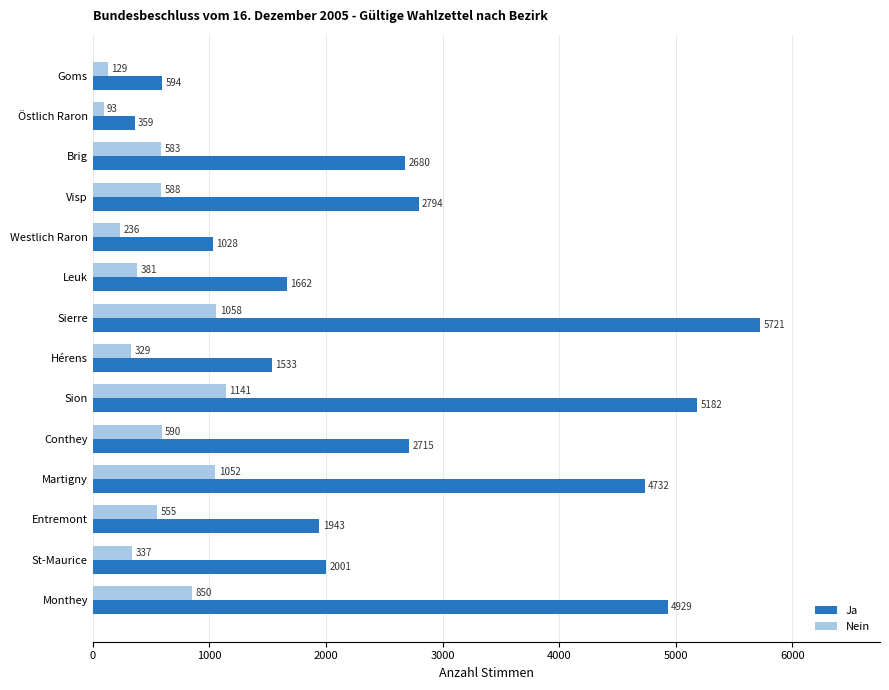

What is the average value of the Ja series?

2705